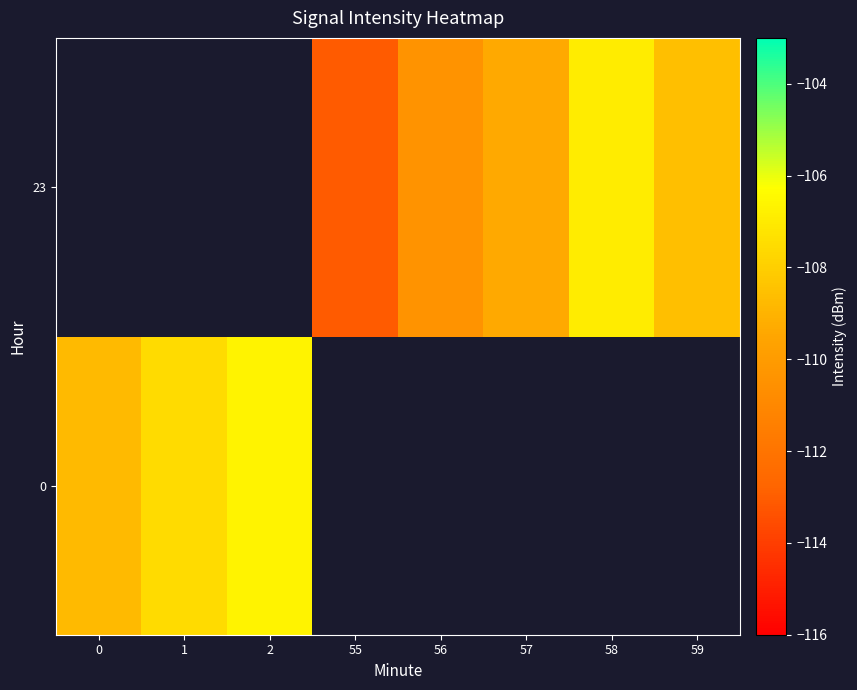

What is the difference between the maximum and minimum values in the 0 series?

2.1